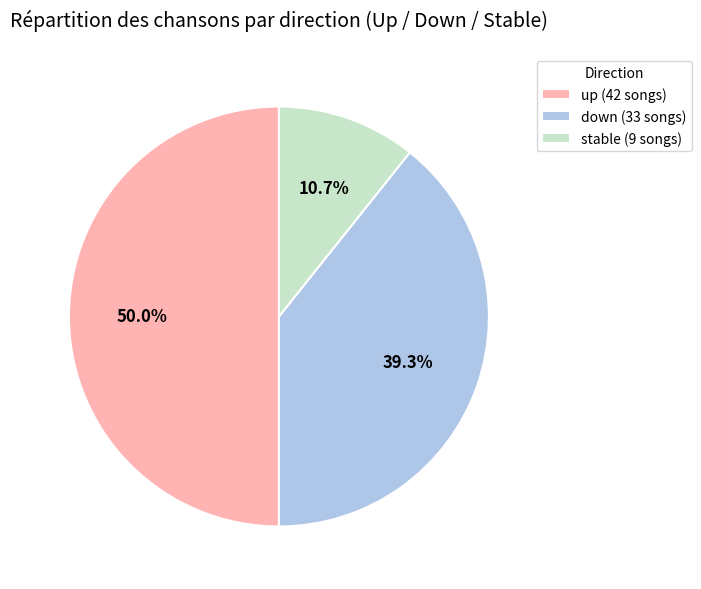

Which has a higher value, stable (9 songs) or down (33 songs)?

down (33 songs)